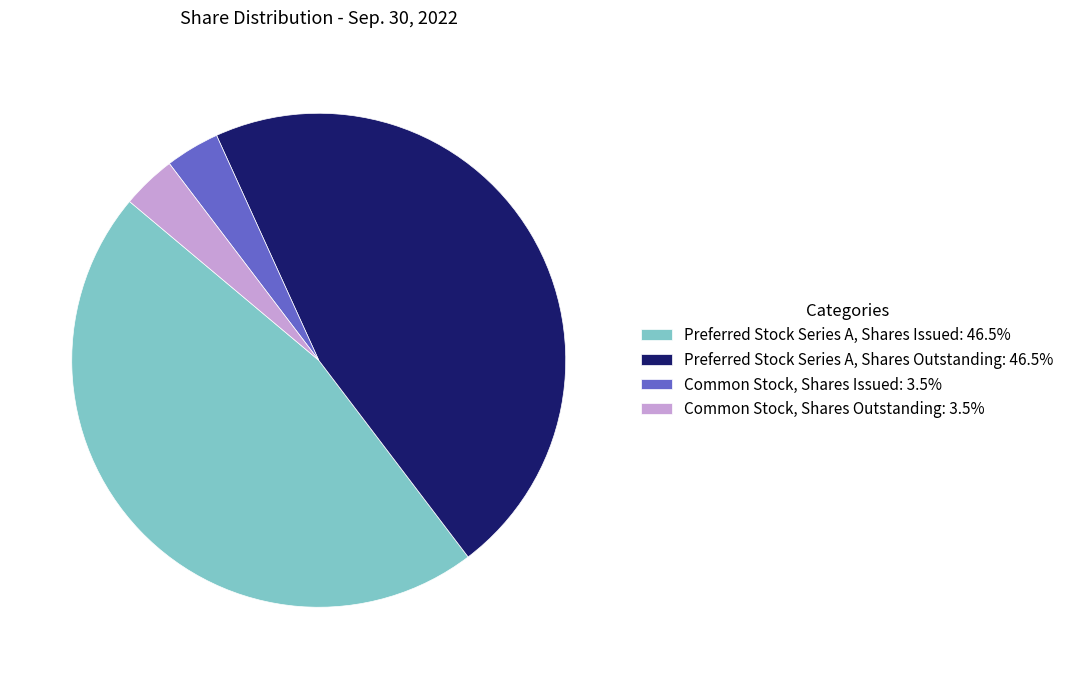

Approximately how many times larger is the value at Preferred Stock Series A, Shares Issued: 46.5% compared to Common Stock, Shares Outstanding: 3.5%?

13.1